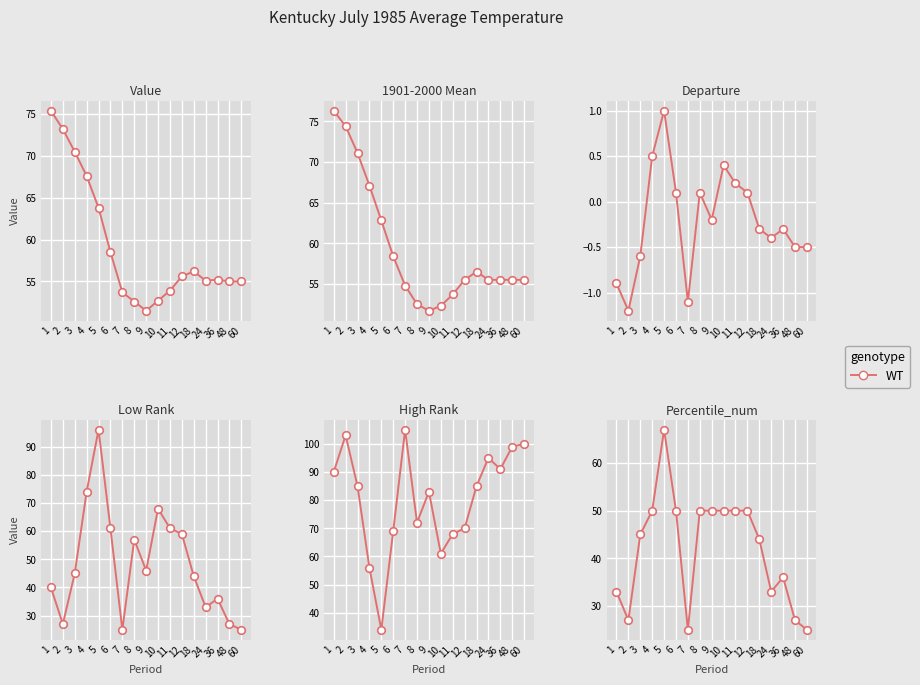

Approximately how many times larger is the value at 8 compared to 6?

1.0